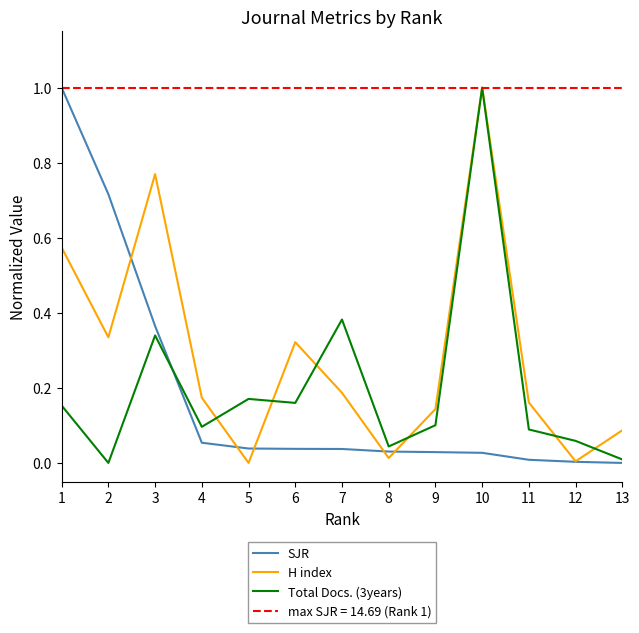

How many data points in SJR are above 0?

12